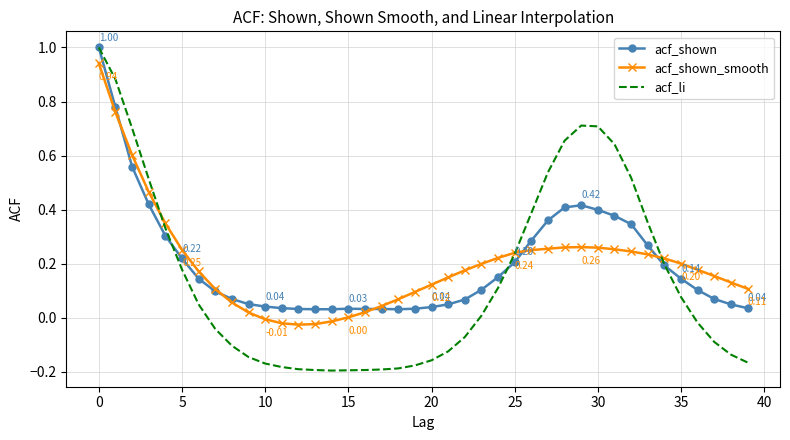

What is the maximum value shown in the chart?

1.0